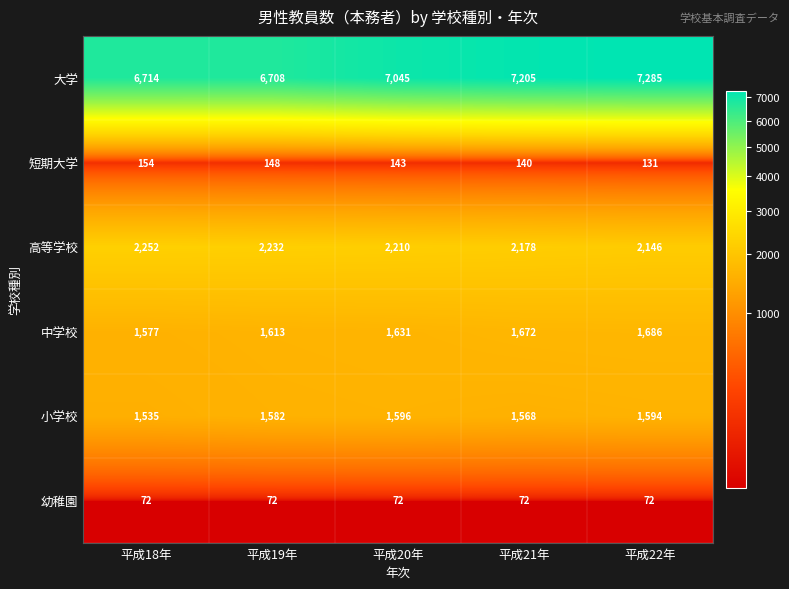

Reading left to right, extract all data points from this chart.

大学: 6714	6708	7045	7205	7285
短期大学: 154	148	143	140	131
高等学校: 2252	2232	2210	2178	2146
中学校: 1577	1613	1631	1672	1686
小学校: 1535	1582	1596	1568	1594
幼稚園: 72	72	72	72	72